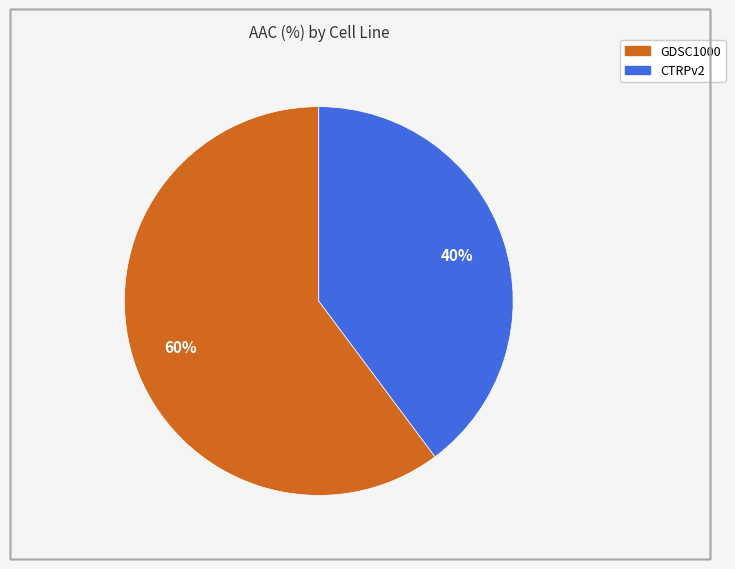

To the nearest percent, what is the difference between the largest and smallest slice percentages?

20%